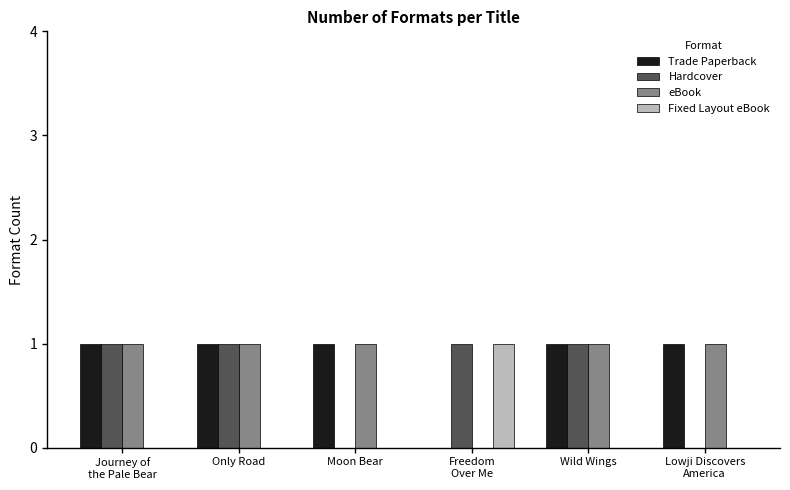

Is it true that eBook equals 1 at Moon Bear?

True